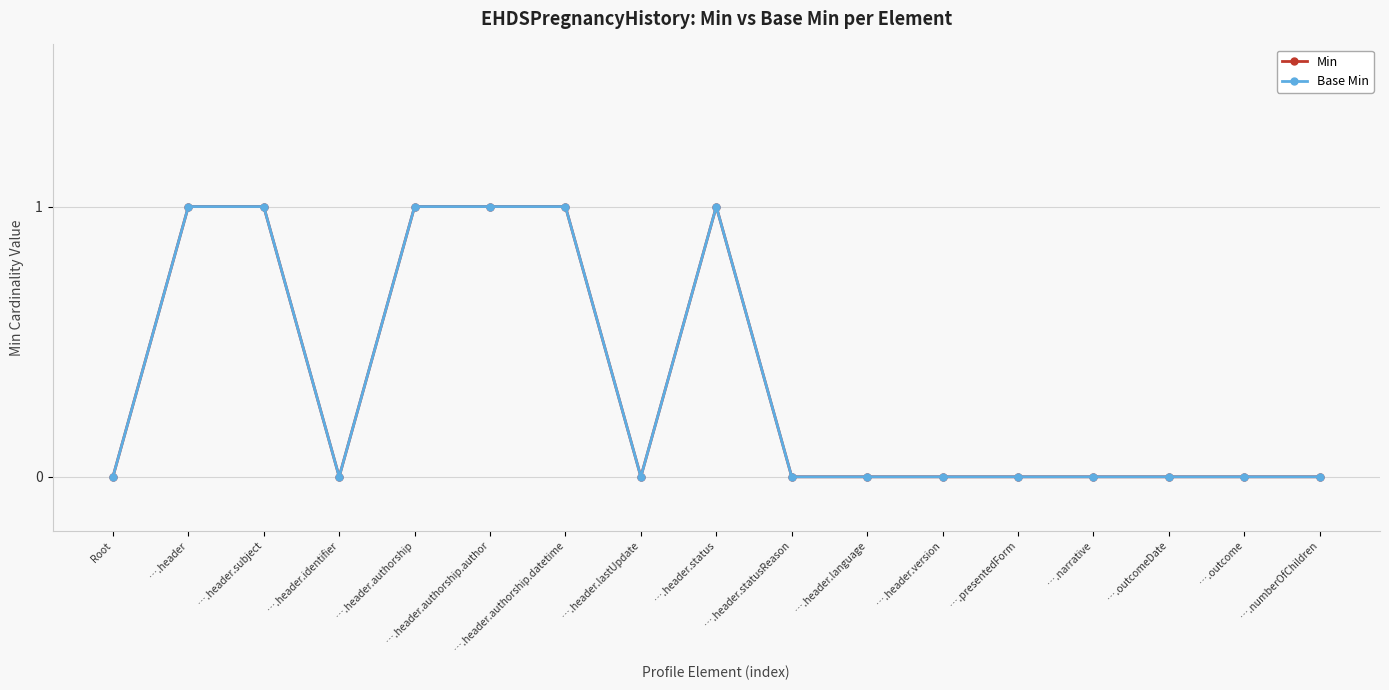

Which has a higher value, ….numberOfChildren or ….header.statusReason?

….numberOfChildren